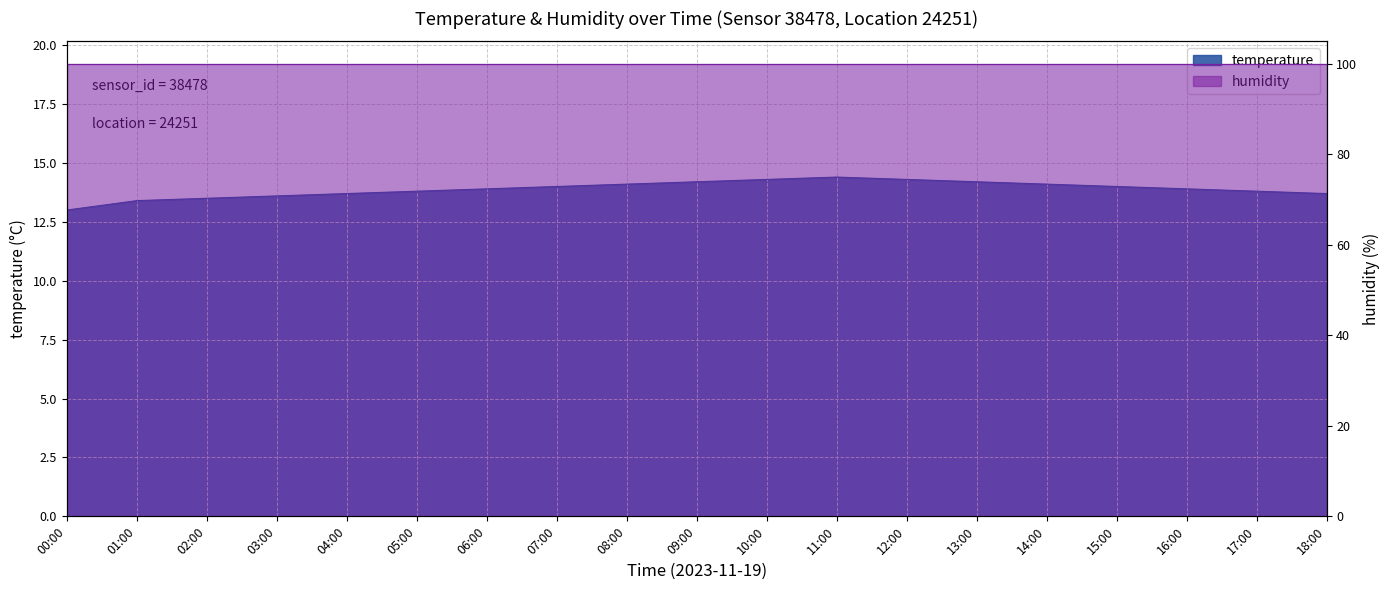

What is the smallest value displayed?

13.0